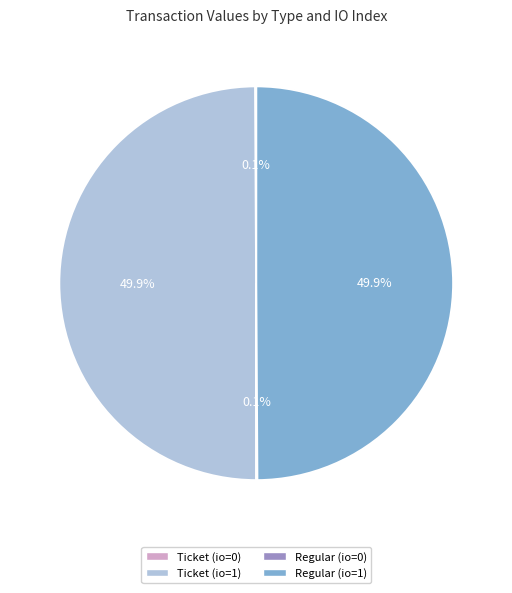

To the nearest percent, what portion does Ticket (io=1) represent?

50%